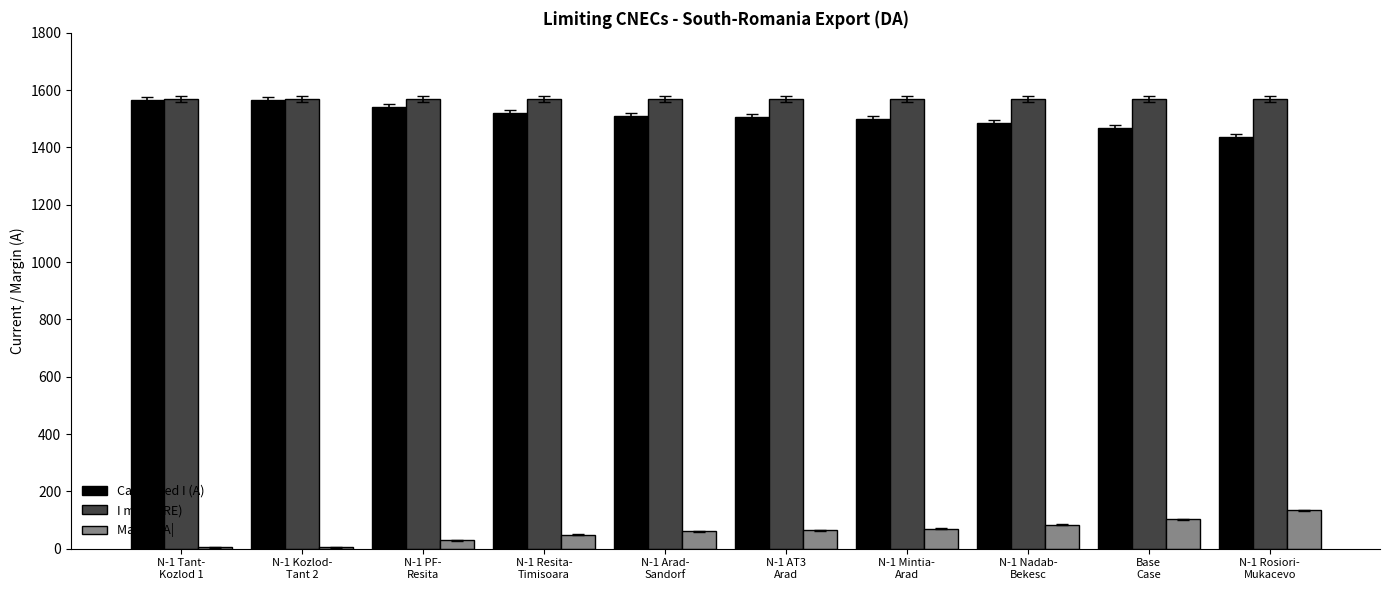

What is the highest value of the I max (PRE) series?

1570